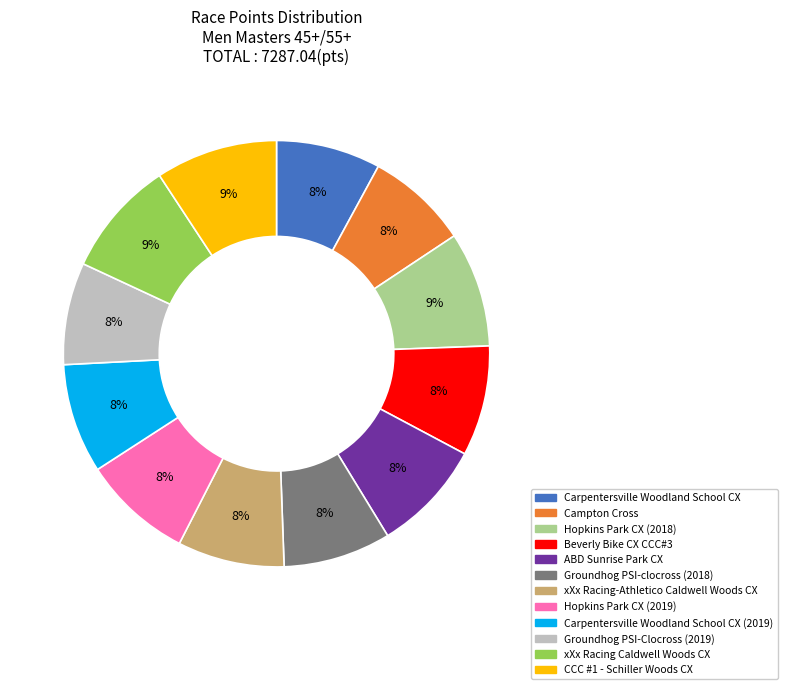

Approximately how many times larger is the value at Hopkins Park CX (2019) compared to xXx Racing Caldwell Woods CX?

0.9